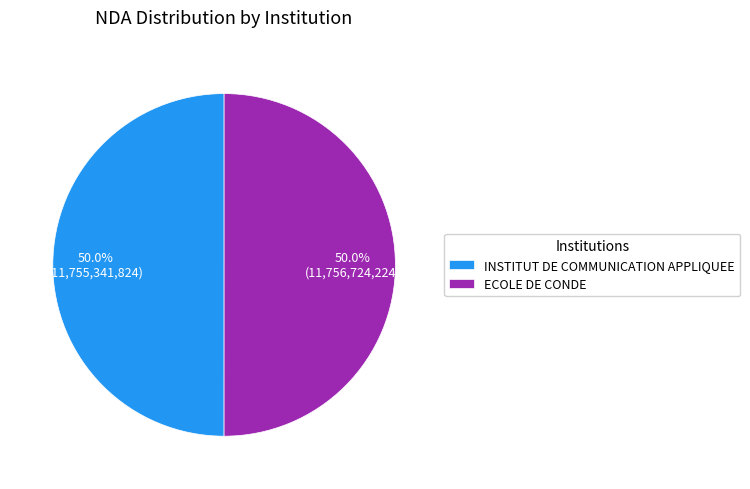

To the nearest percent, what percentage of the pie is ECOLE DE CONDE?

50%